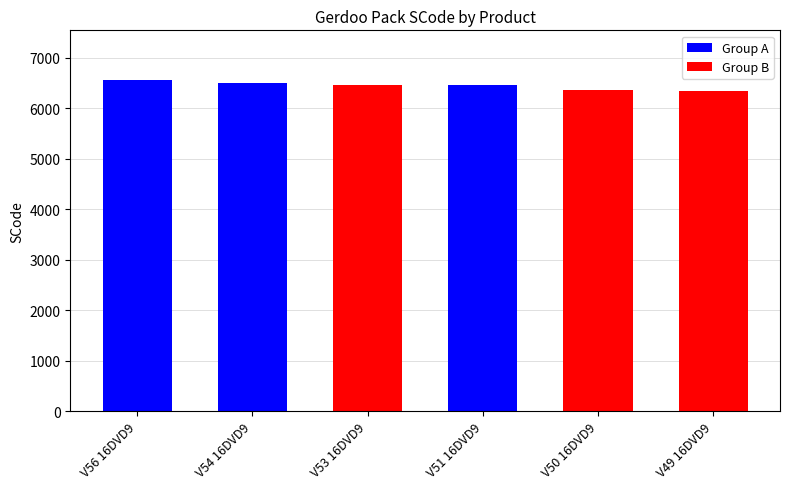

Are the bars horizontal?

No